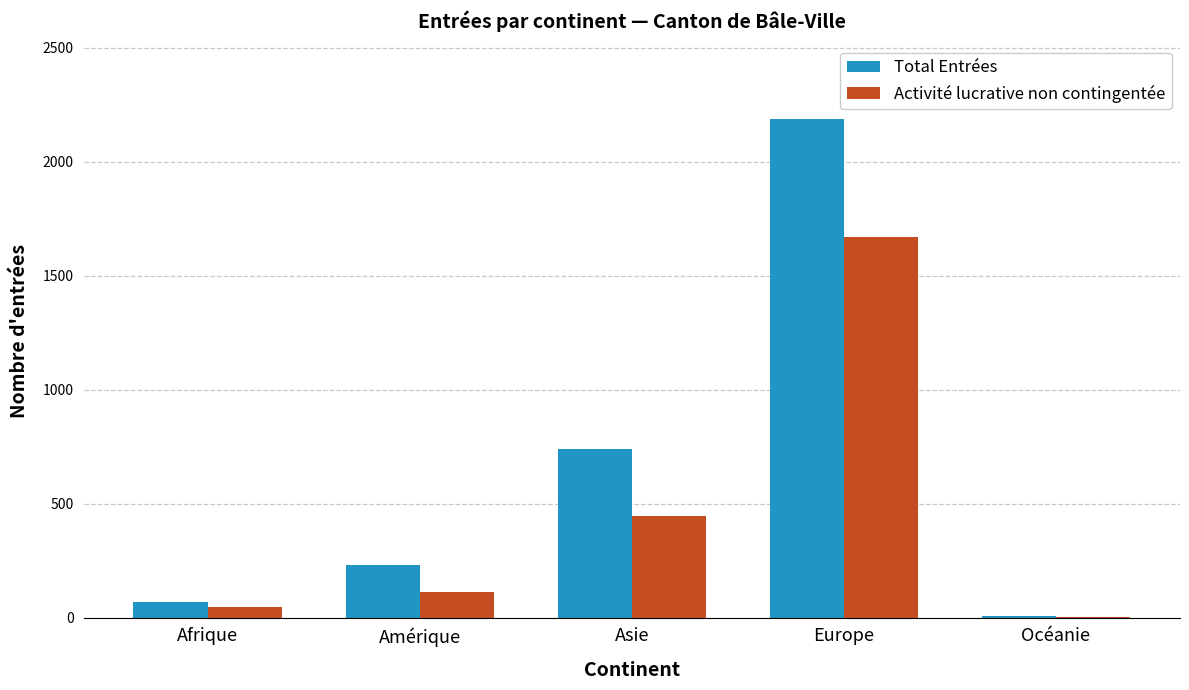

Which series changed the most between Europe and Océanie?

Total Entrées